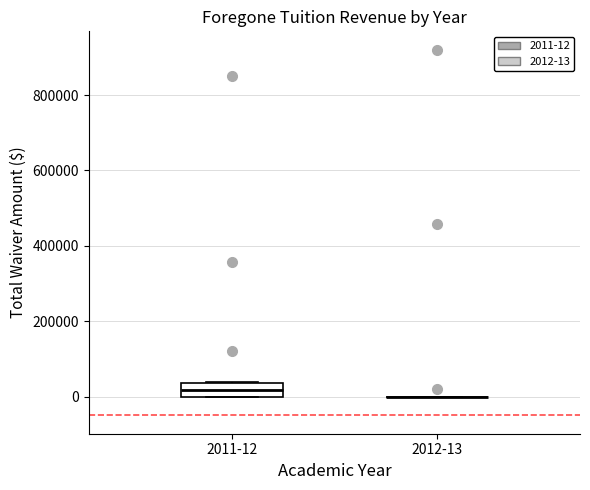

Which box is the tallest, from its lower edge to its upper edge?

2011-12